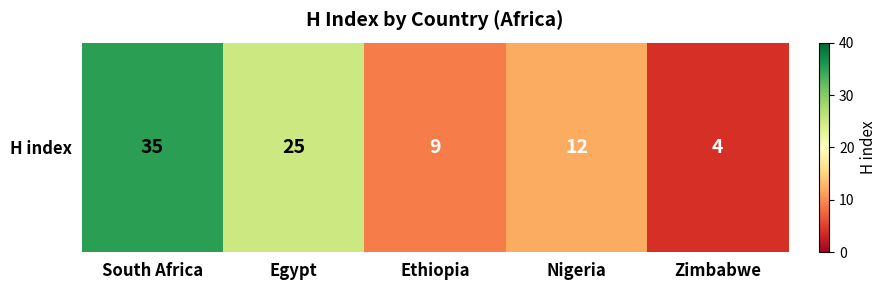

What is the difference between the second highest and second lowest values?

16